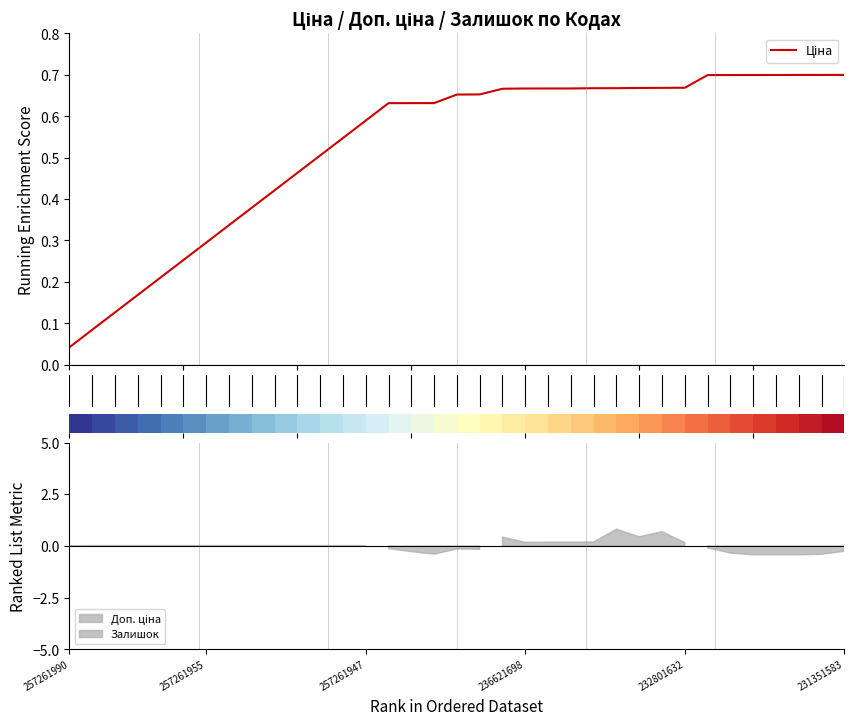

What is the label of the 33rd bar from the right?

257261947